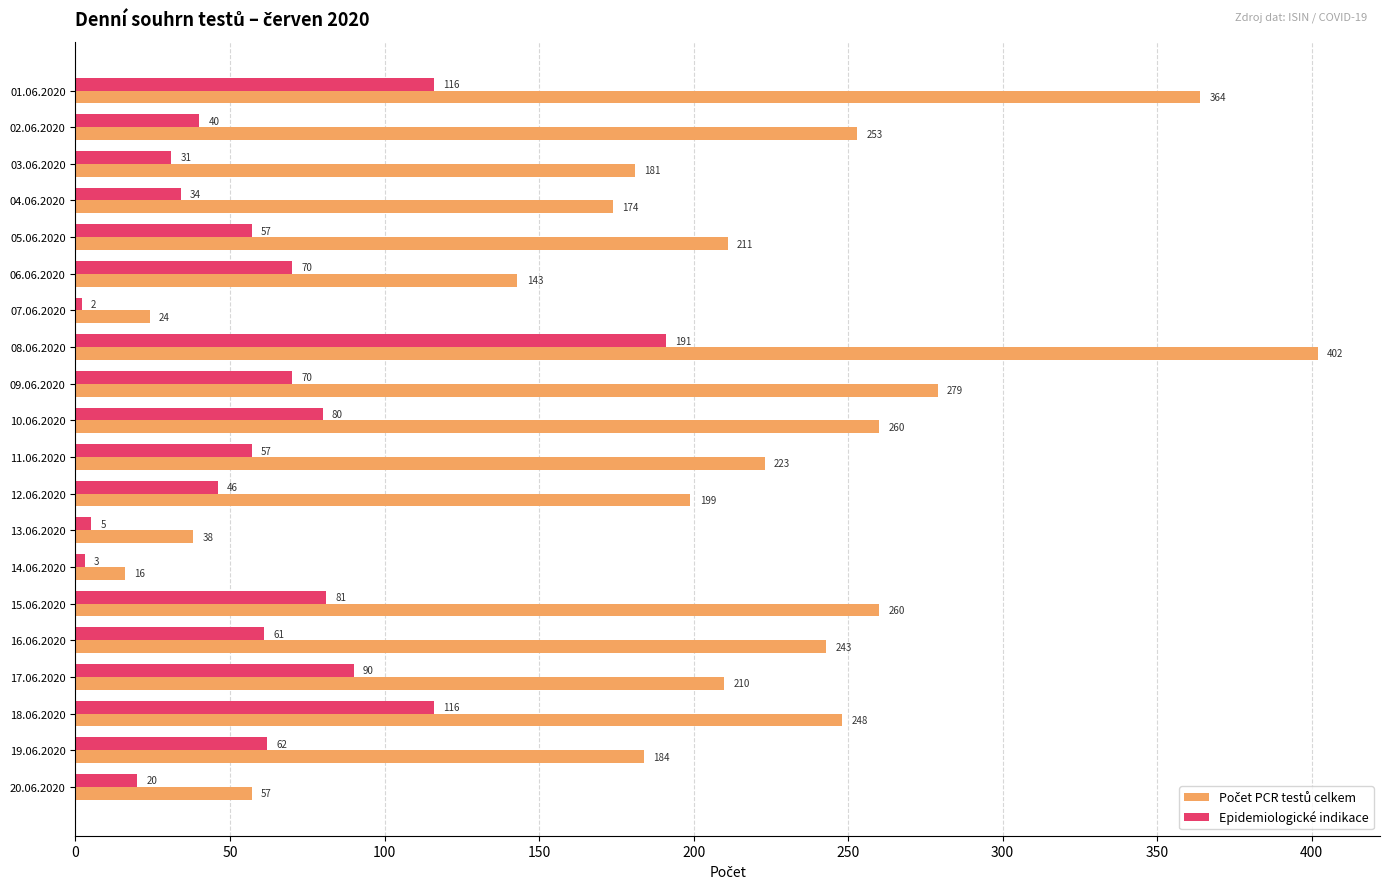

The Epidemiologické indikace series shows 46 at 12.06.2020. True or false?

True